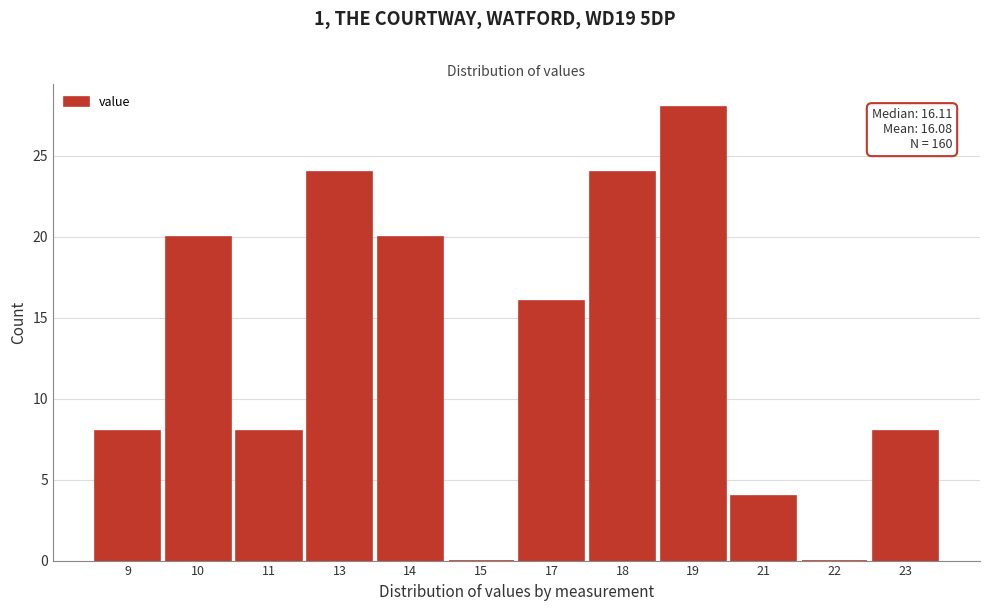

Reading left to right, list all the values displayed in this chart.

9=8	10=20	11=8	13=24	14=20	15=0	17=16	18=24	19=28	21=4	22=0	23=8